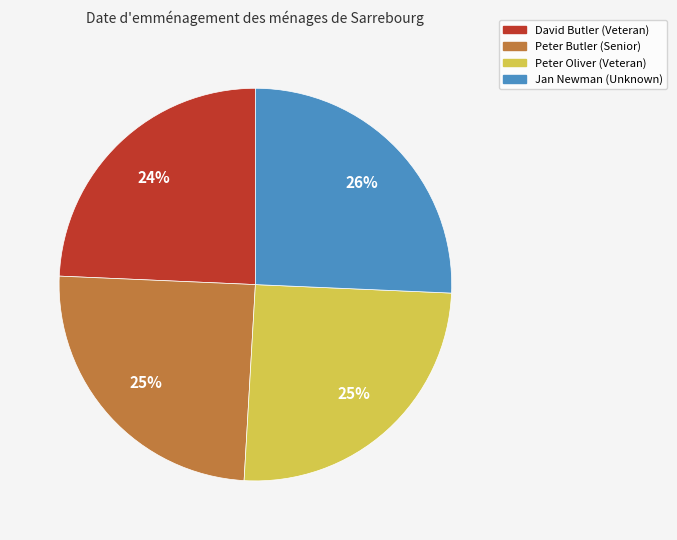

To the nearest percent, what is the average slice percentage?

25%